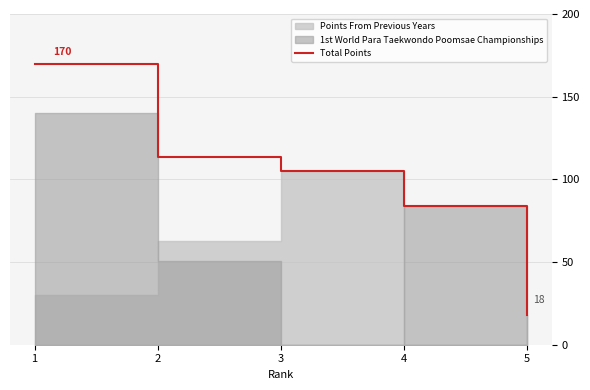

Is it true that the value at 1 is 170.0?

True